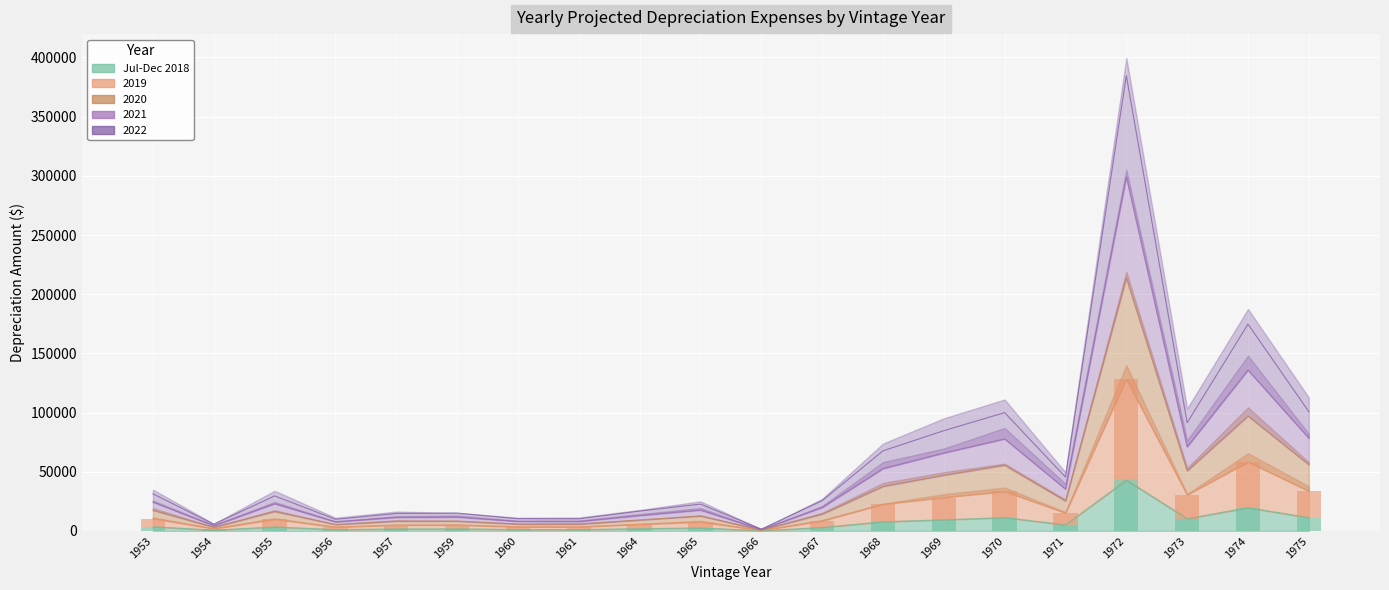

The 2019 series shows 7836.8 at 1971. True or false?

False